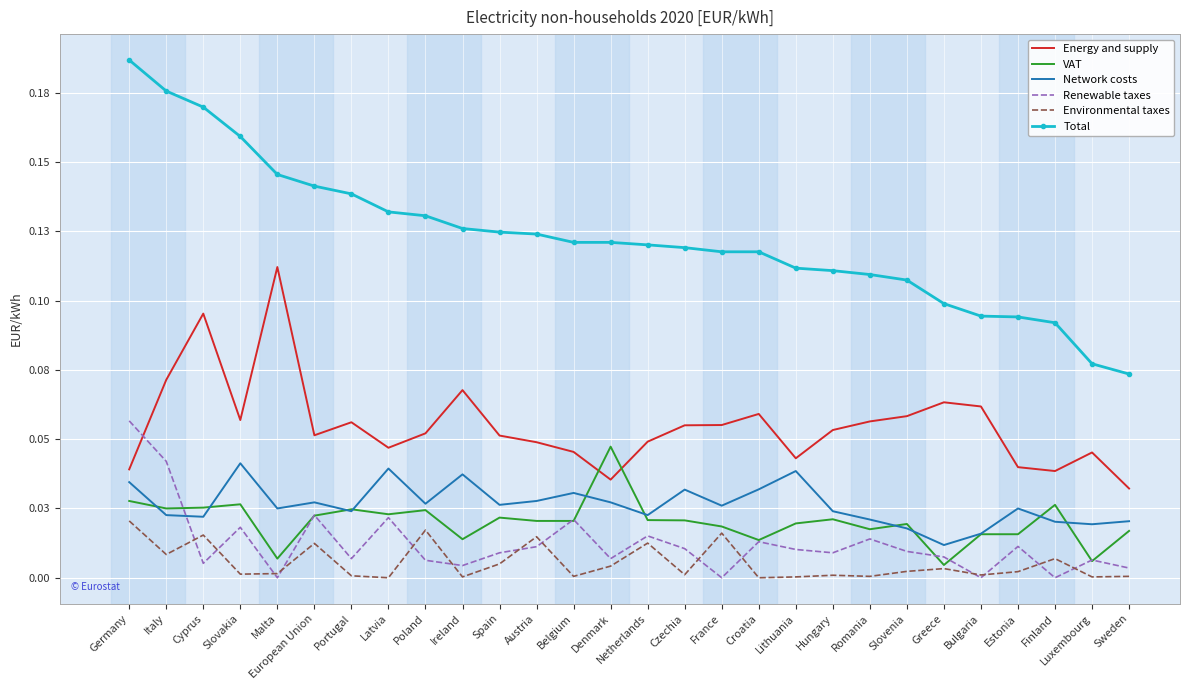

What is the maximum value shown in the chart?

0.2